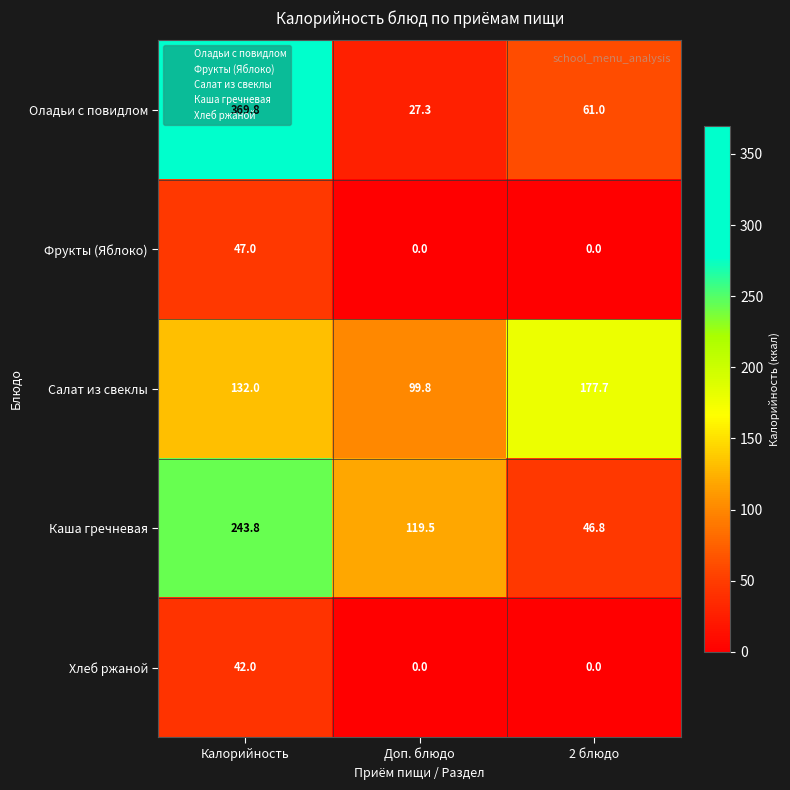

What is the spread (max minus min) of values at 2 блюдо?

177.7